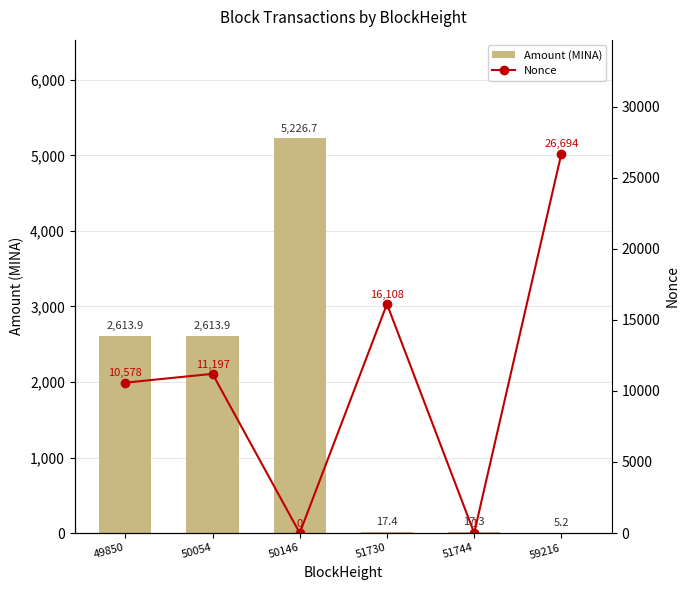

Reading left to right, extract all data points from this chart.

Amount (MINA): 2613.9	2613.9	5226.7	17.4	17.3	5.2
Nonce: 10578.0	11197.0	0.0	16108.0	1.0	26694.0